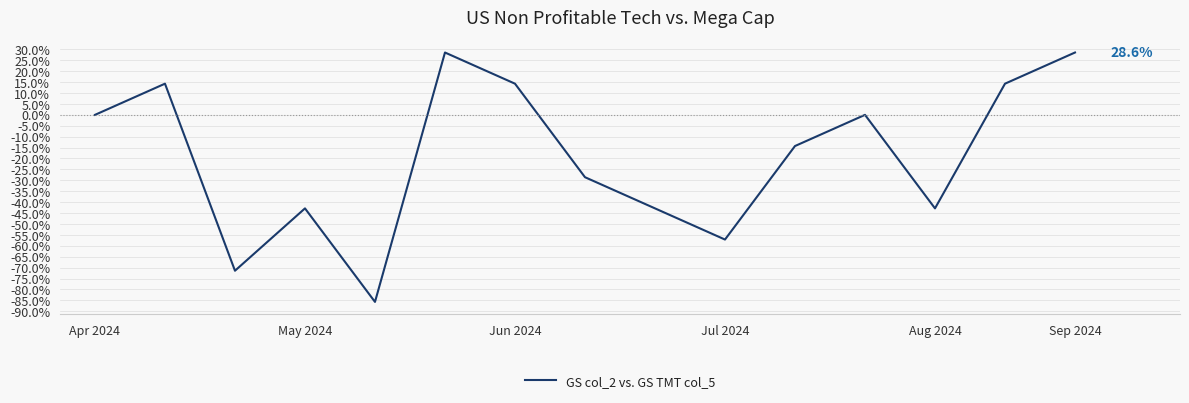

What is the minimum value shown in the chart?

-85.7